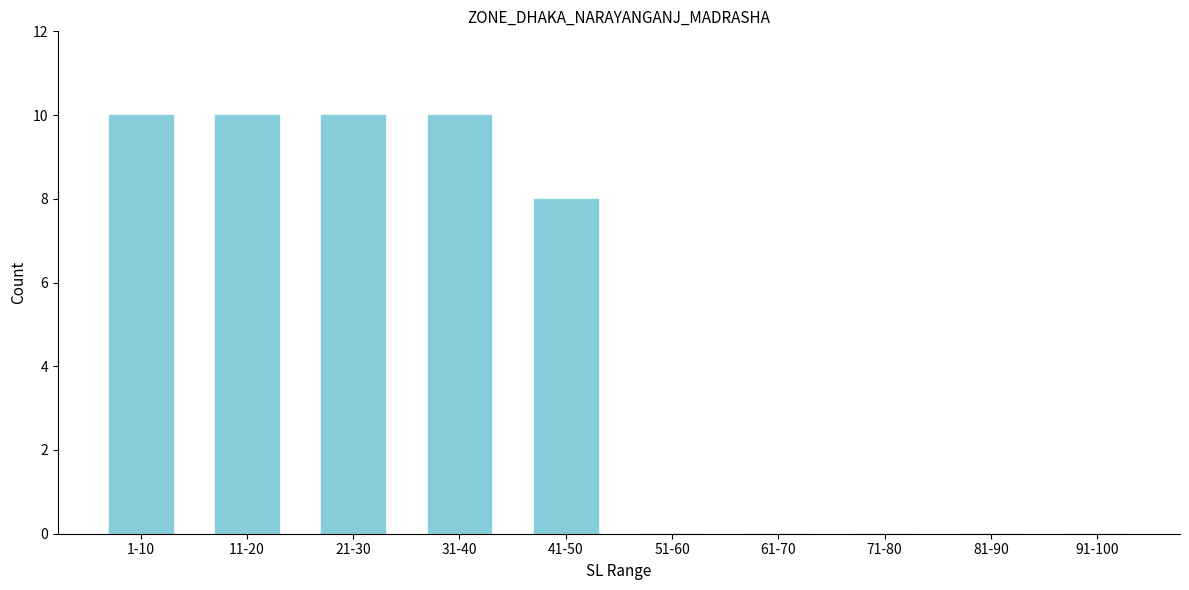

Reading left to right, what are all the values shown in this chart?

1-10=10	11-20=10	21-30=10	31-40=10	41-50=8	51-60=0	61-70=0	71-80=0	81-90=0	91-100=0